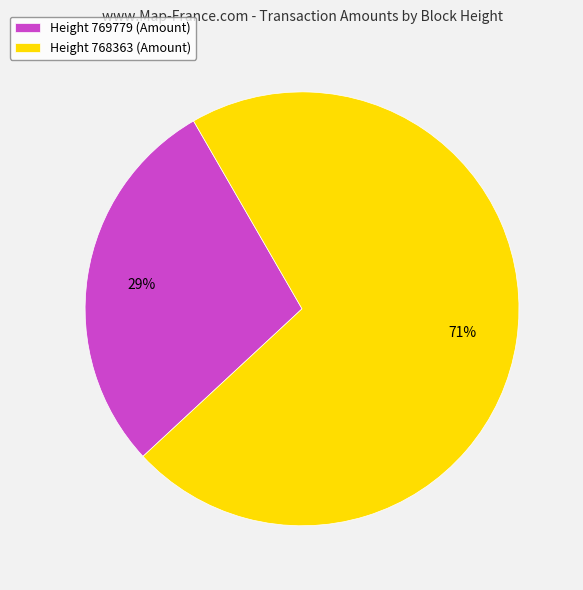

To the nearest percent, what is the average slice percentage?

50%